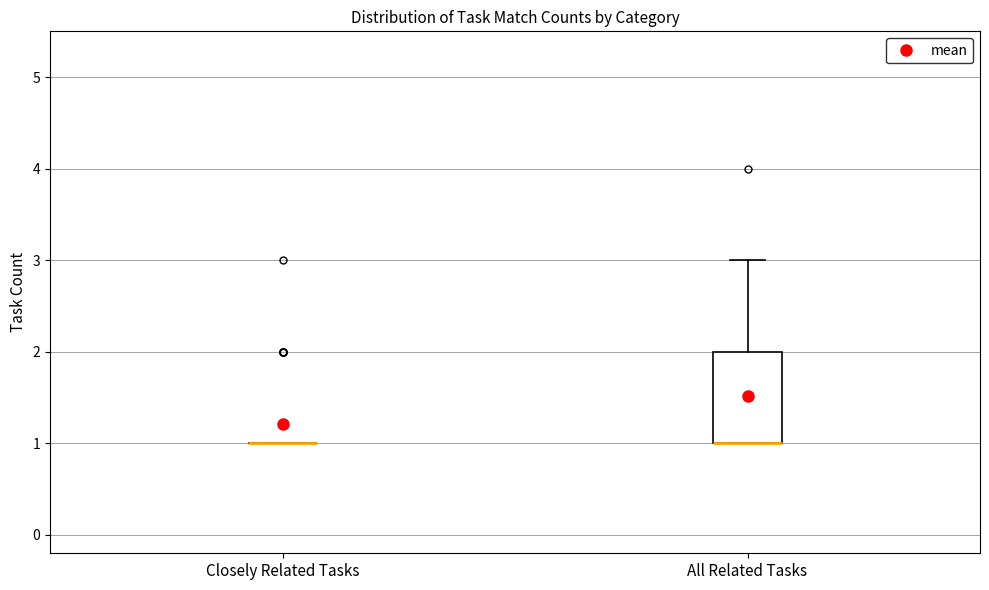

Which box is the tallest, from its lower edge to its upper edge?

All Related Tasks